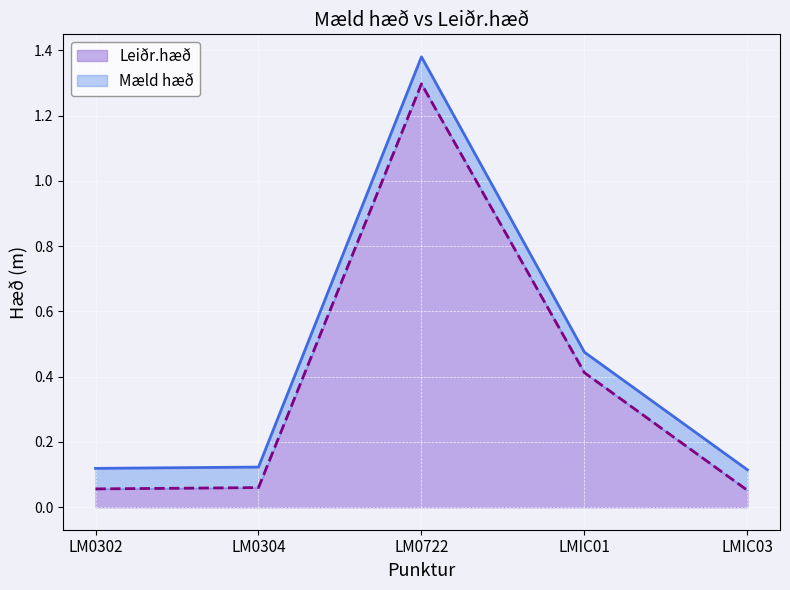

Is it true that Leiðr.hæð equals 0.6 at LMIC01?

False